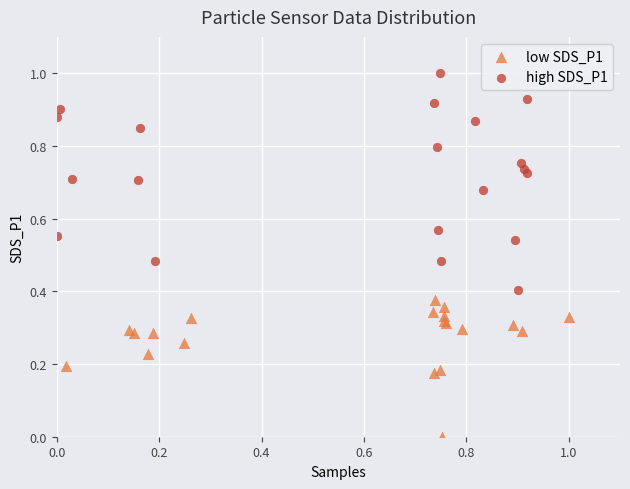

Which series has the largest Y range (max minus min)?

high SDS_P1